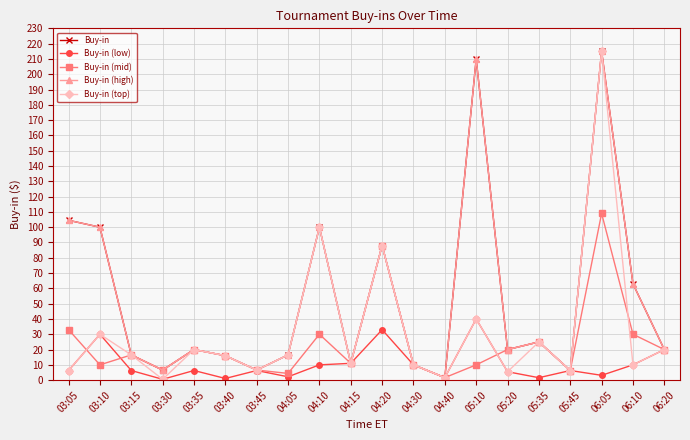

Does the chart have visible grid lines?

Yes